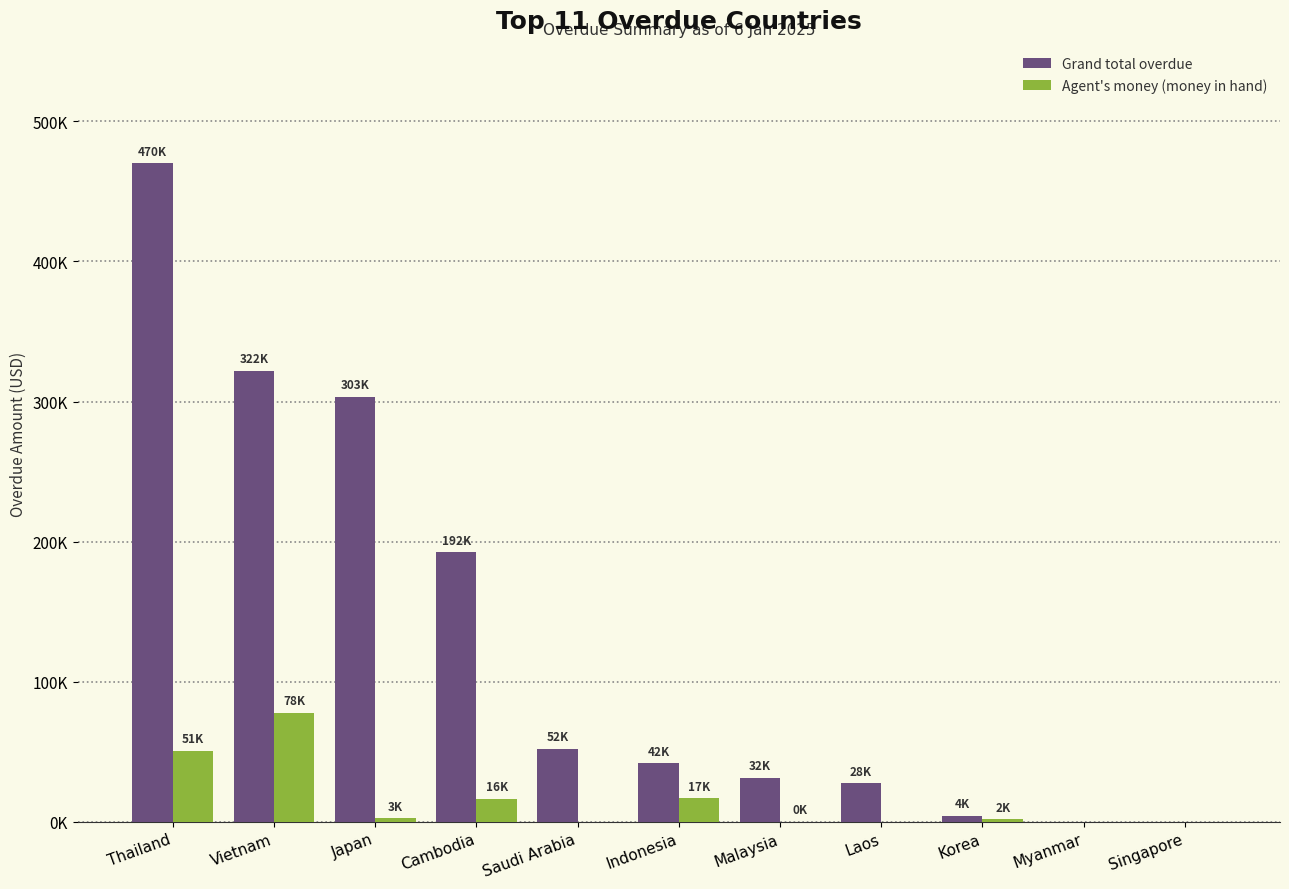

Are the bars grouped side by side (vs. stacked)?

Yes